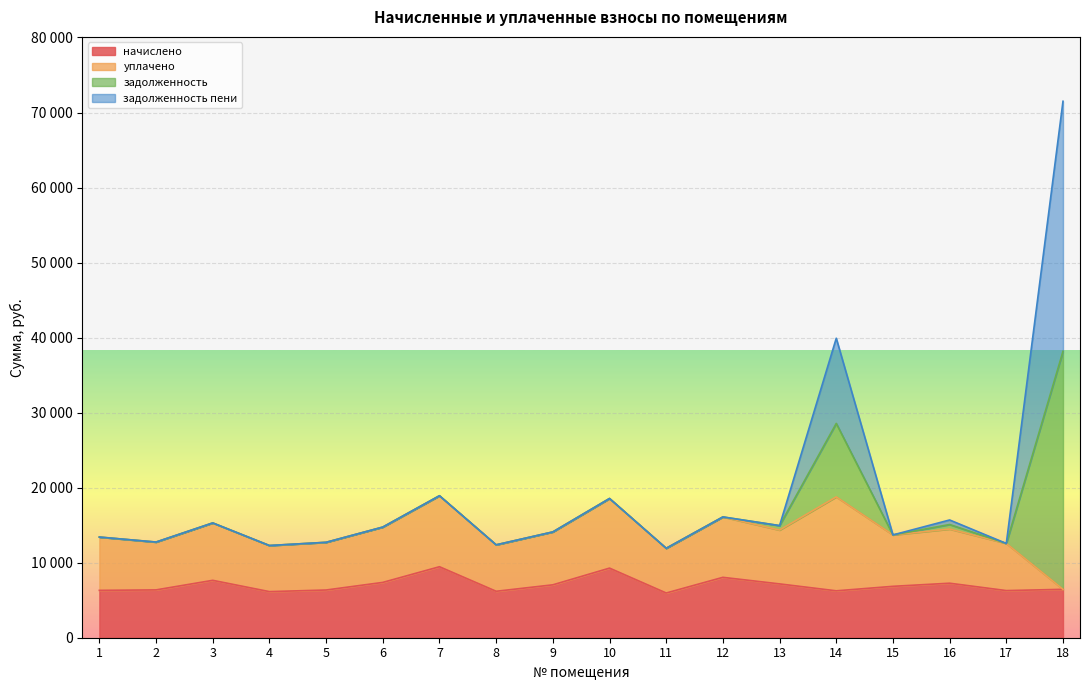

True or false: начислено has more than 2 interior local peaks.

True